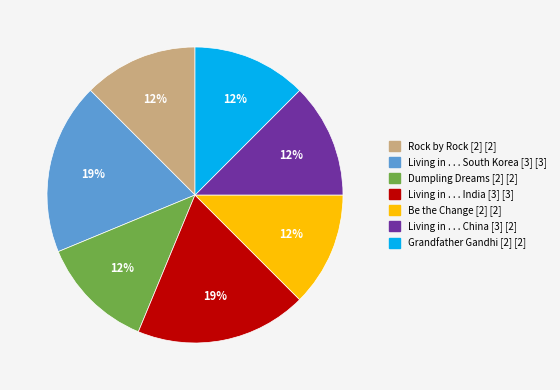

To the nearest percent, what is the average slice percentage?

14%